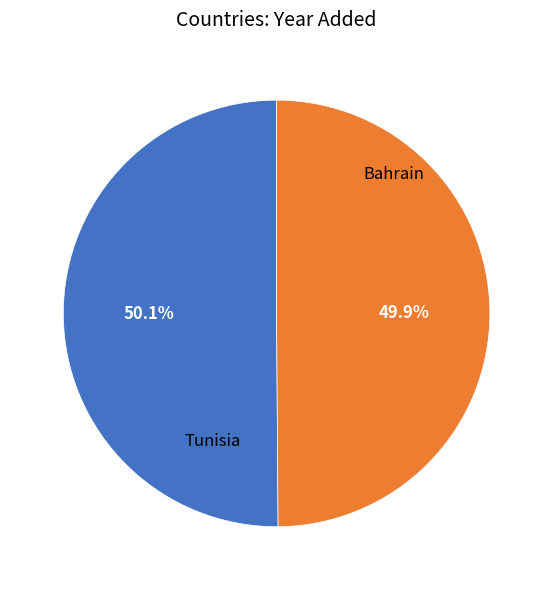

To the nearest percent, what portion does Bahrain represent?

50%